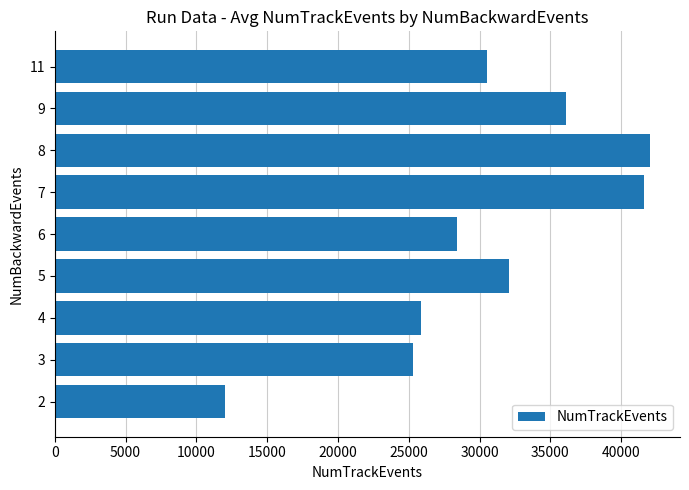

Is it true that the value at 6 is 28383?

True